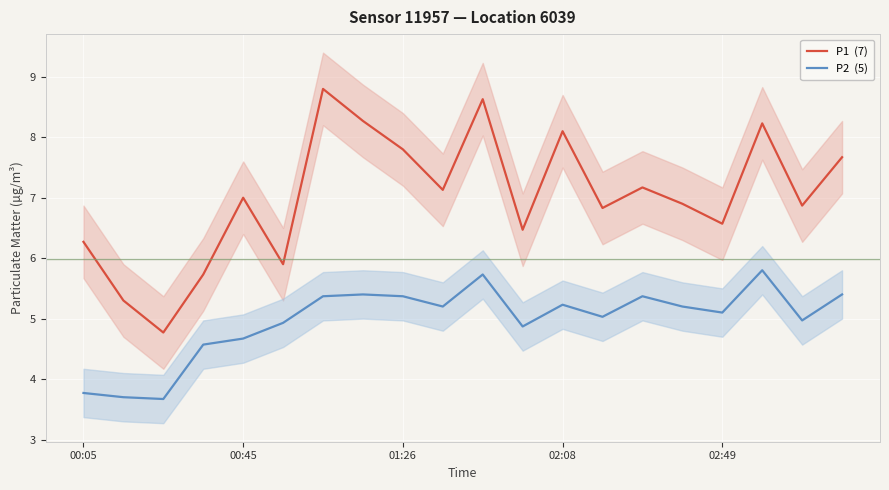

What is the value of the P1  (7) point at the 20th from the left?

7.7